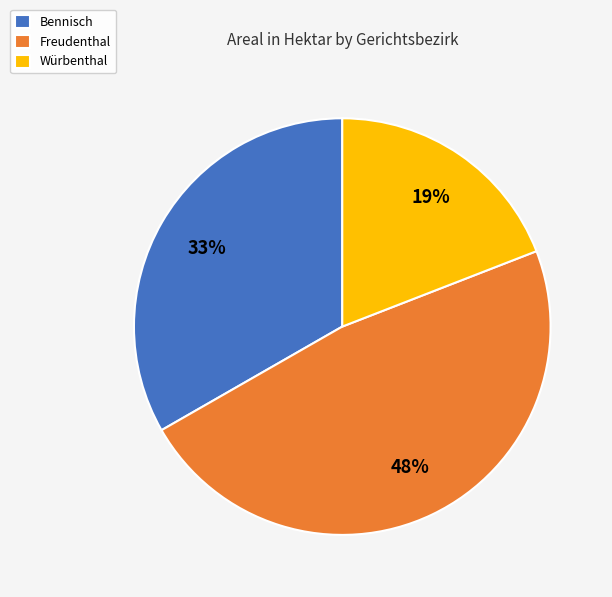

Count the number of slices in the pie.

3